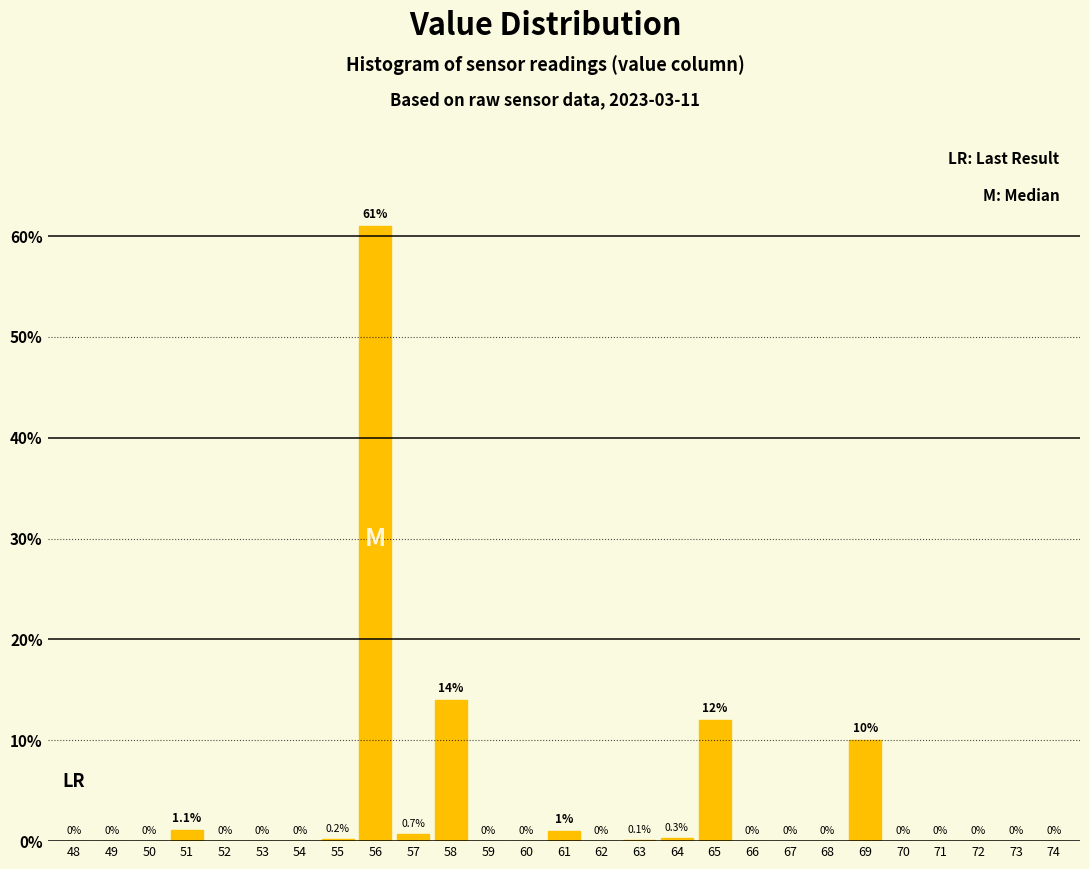

Reading left to right, extract all data points from this chart.

48=0.0	49=0.0	50=0.0	51=1.1	52=0.0	53=0.0	54=0.0	55=0.2	56=61.0	57=0.7	58=14.0	59=0.0	60=0.0	61=1.0	62=0.0	63=0.1	64=0.3	65=12.0	66=0.0	67=0.0	68=0.0	69=10.0	70=0.0	71=0.0	72=0.0	73=0.0	74=0.0